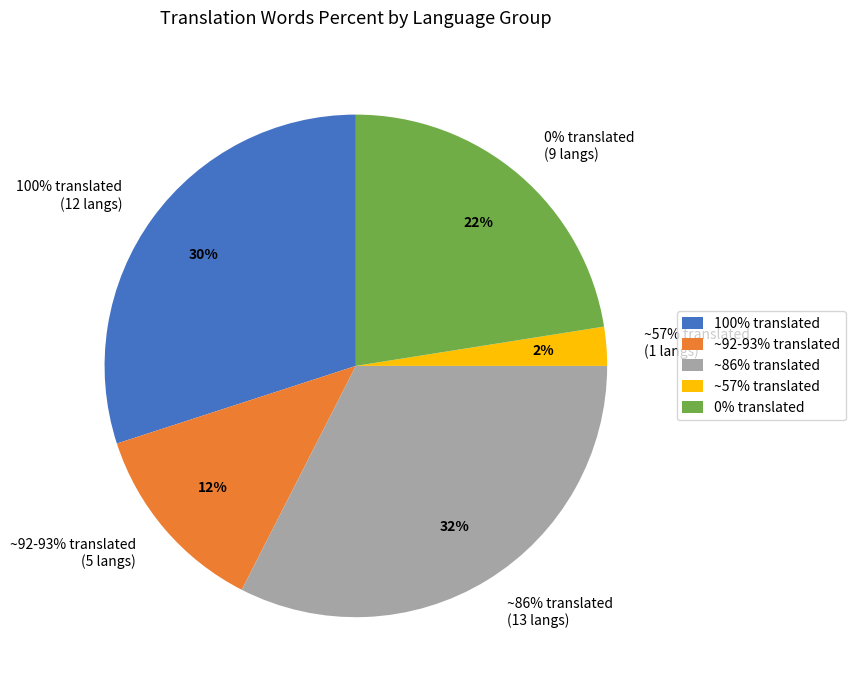

True or false: Hindi accounts for 15% of the total.

False